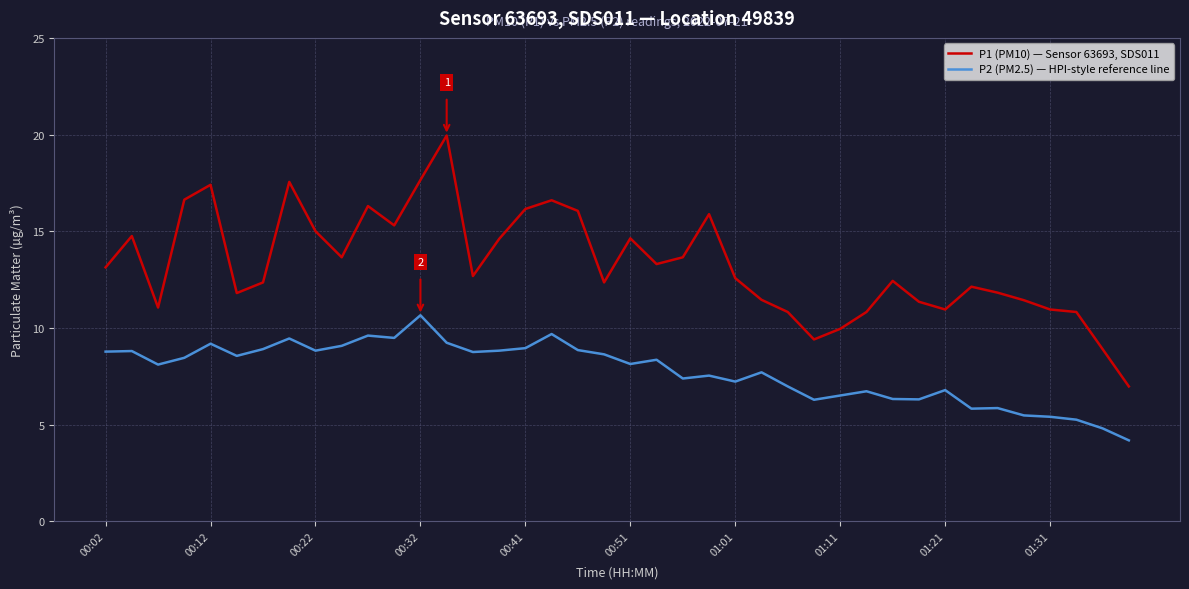

True or false: P1 (PM10) — Sensor 63693, SDS011 and P2 (PM2.5) — HPI-style reference line cross at least once.

False